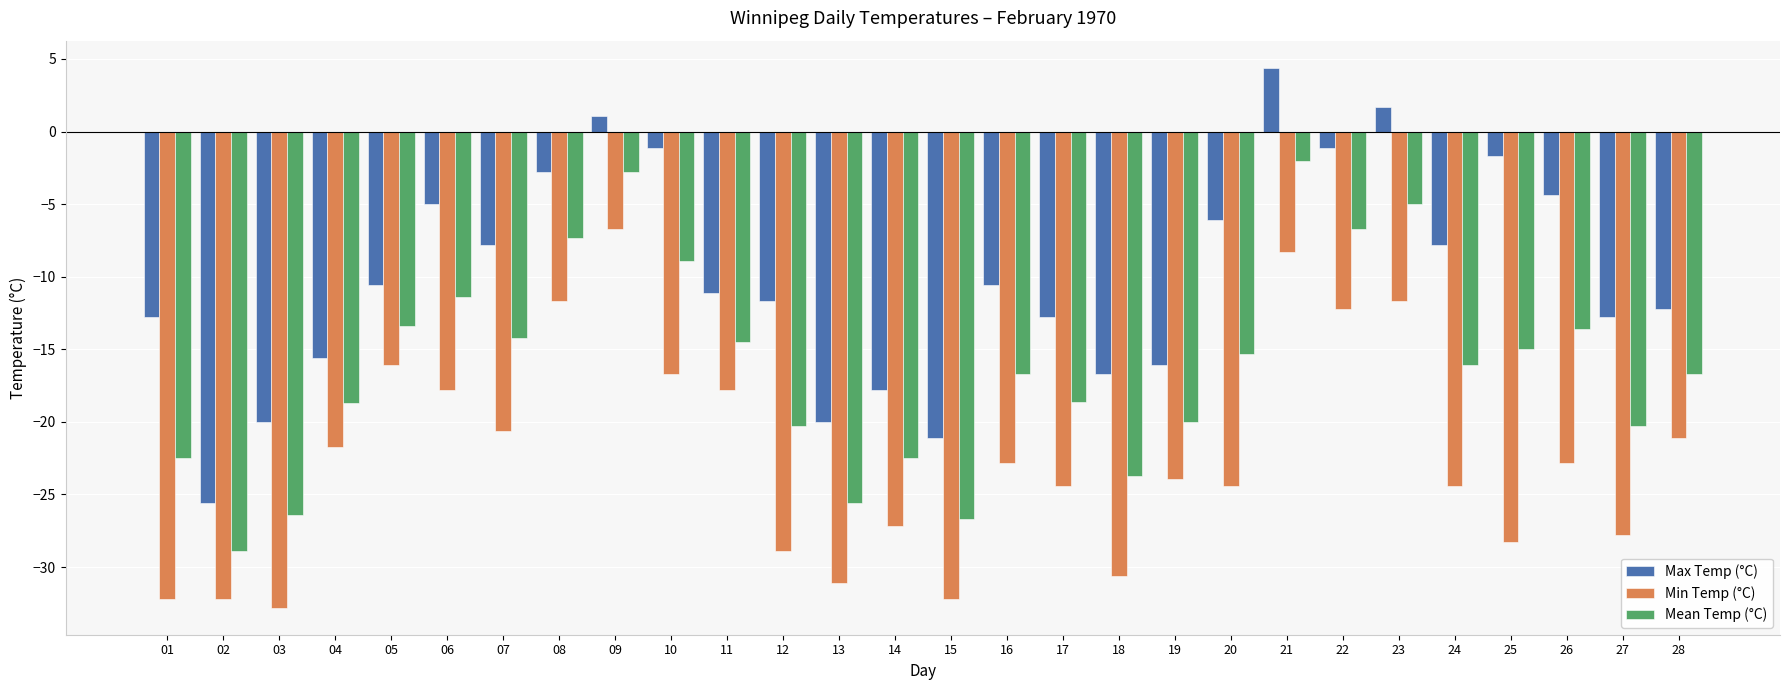

Does the chart contain any negative values?

Yes